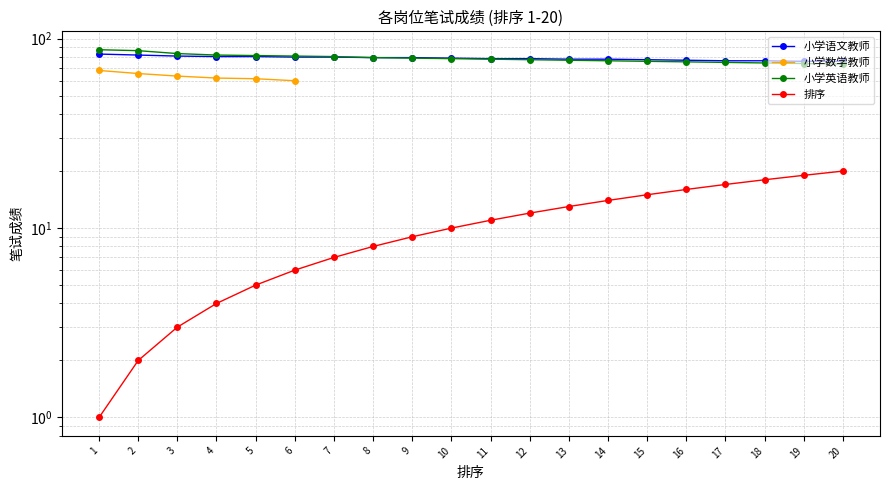

Is the value of 小学数学教师 at 7 greater than the value of 小学英语教师 at 17?

No